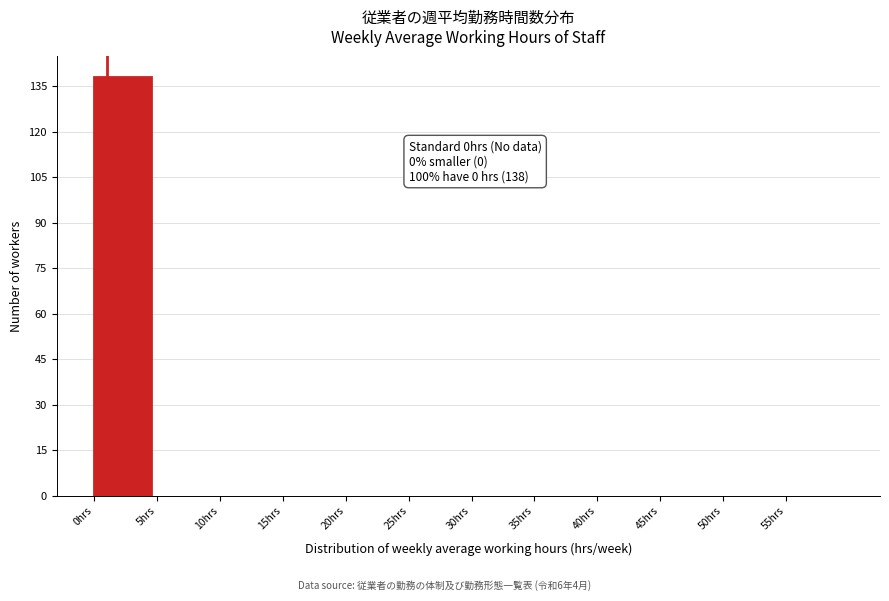

Over which range of the x-axis is the bar tallest?

0 to 5